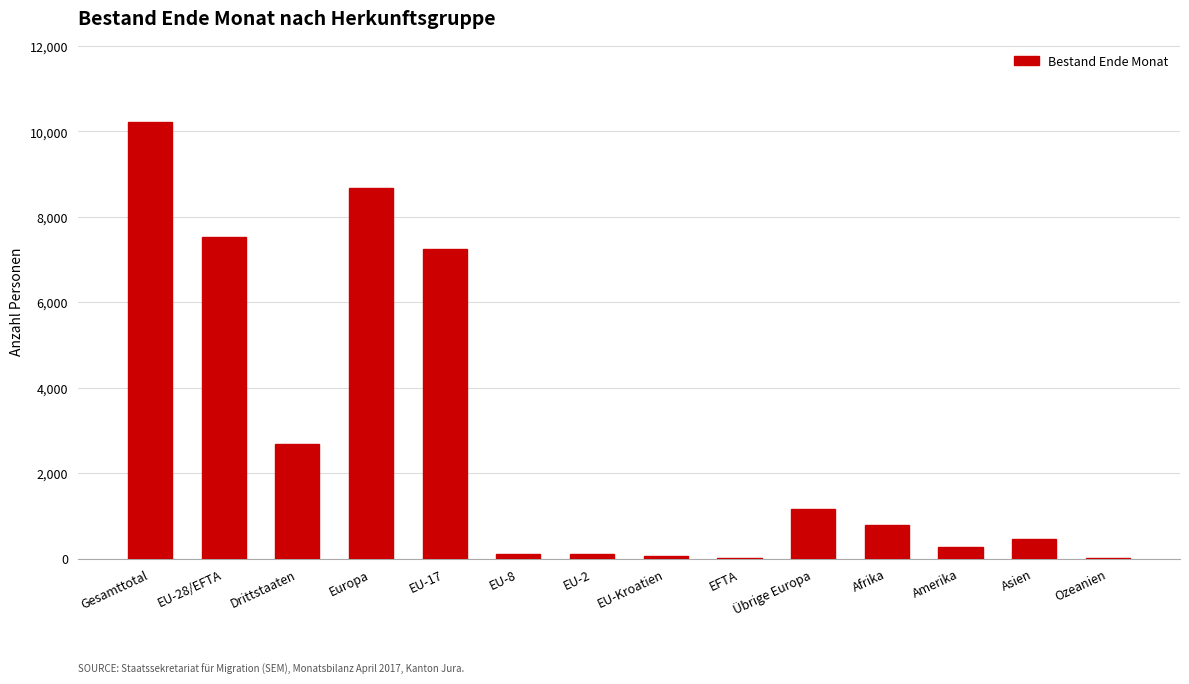

What is the ratio of the value at Europa to the value at Gesamttotal?

0.8